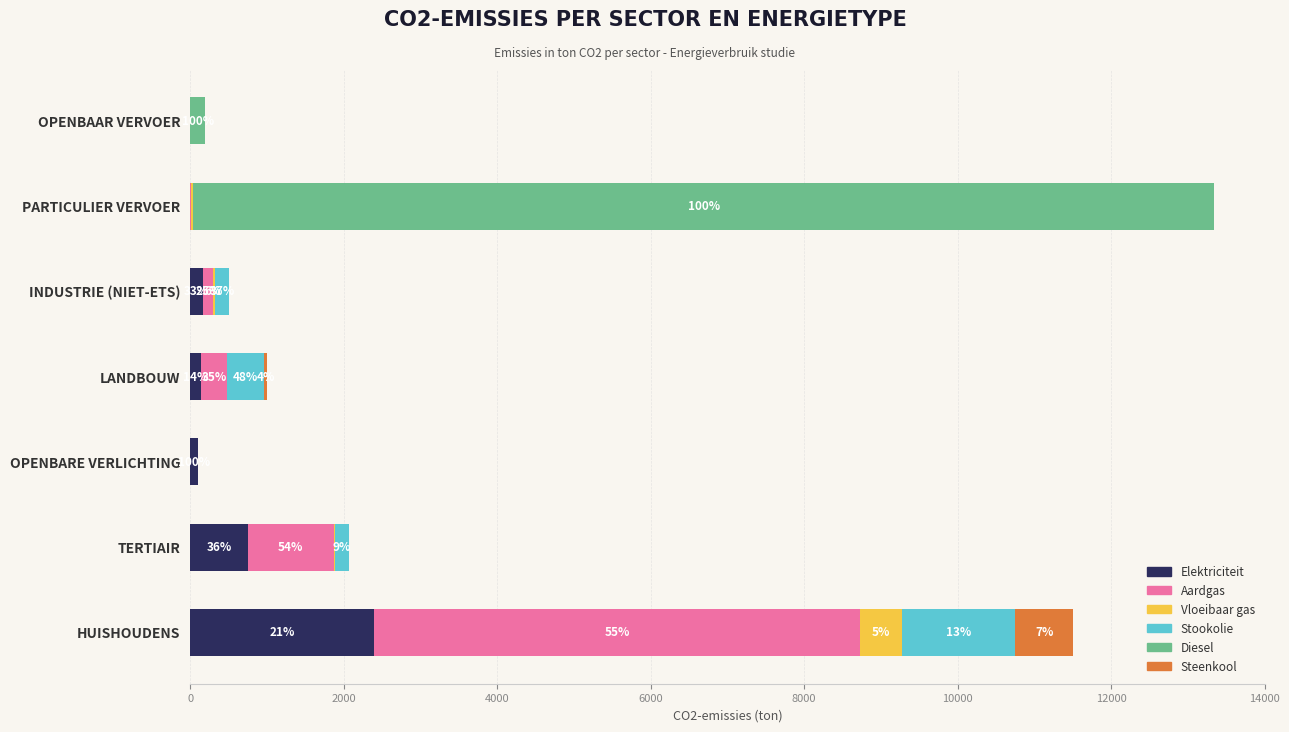

At which label does Elektriciteit reach its peak?

HUISHOUDENS